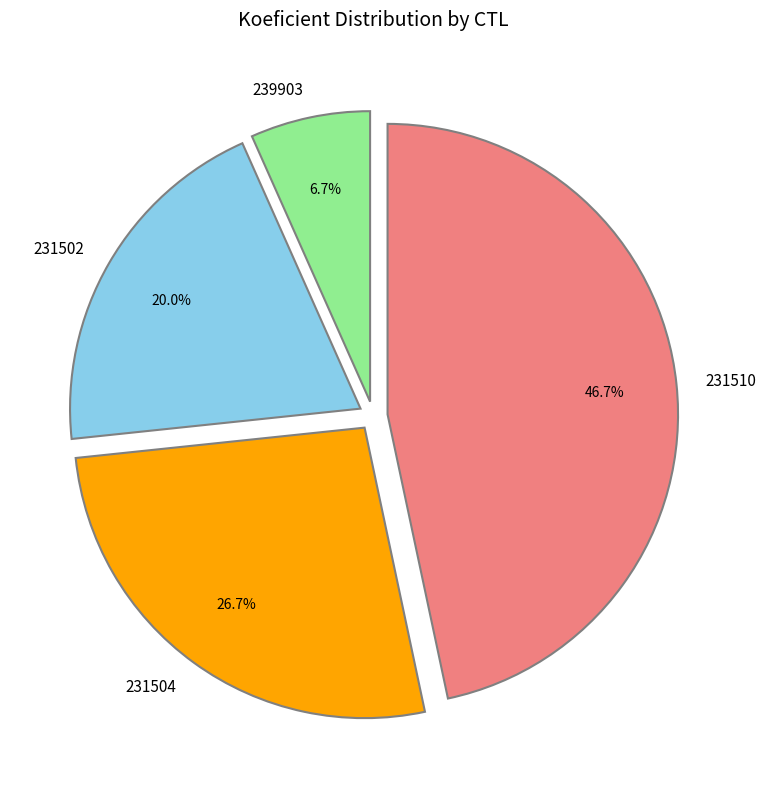

What is the ratio of the value at 231502 to the value at 239903?

3.0